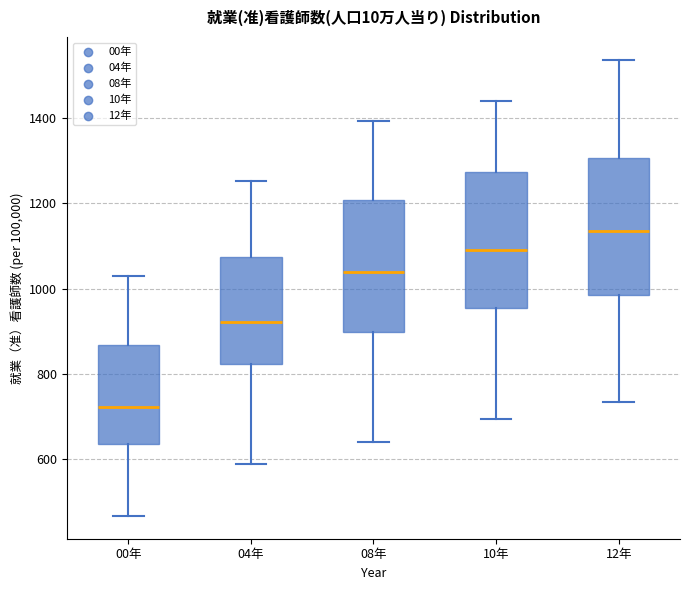

Which box's median line is the highest?

12年